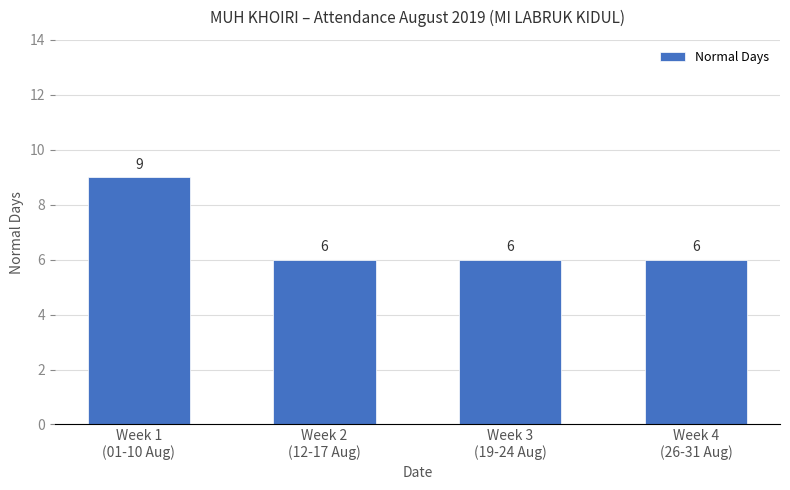

Count the values in the range 6 to 9.

4